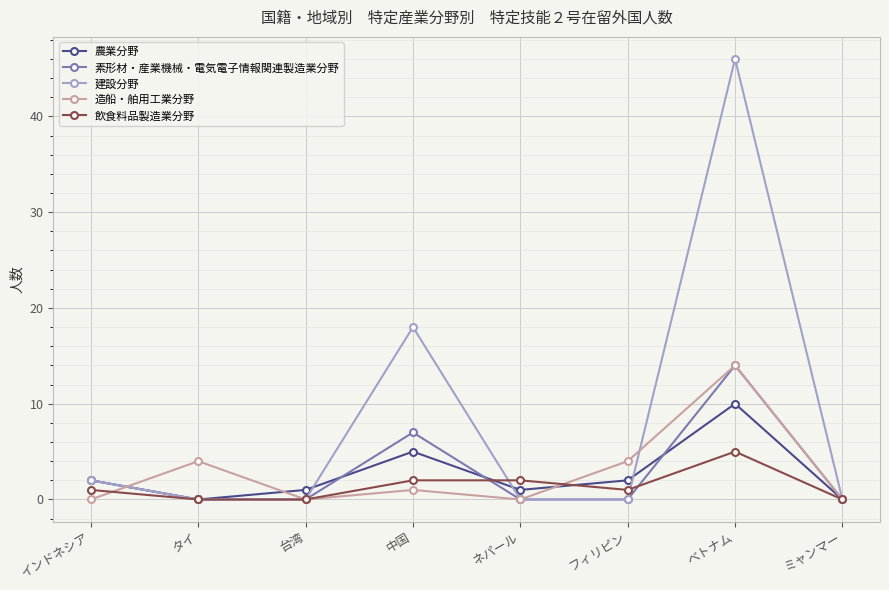

The 造船・舶用工業分野 series shows 0 at ネパール. True or false?

True